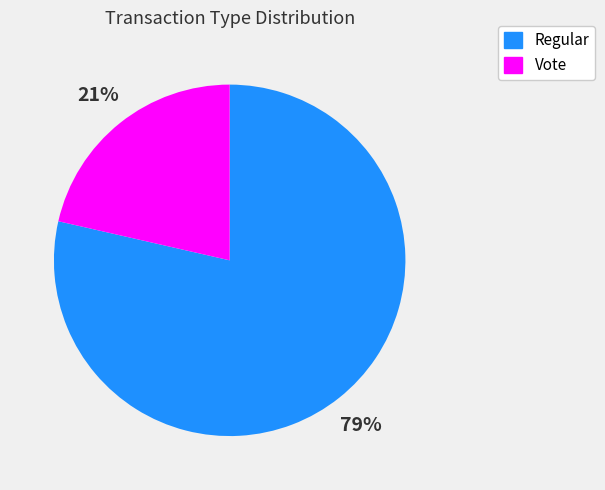

What is the smallest slice in the pie chart?

Vote